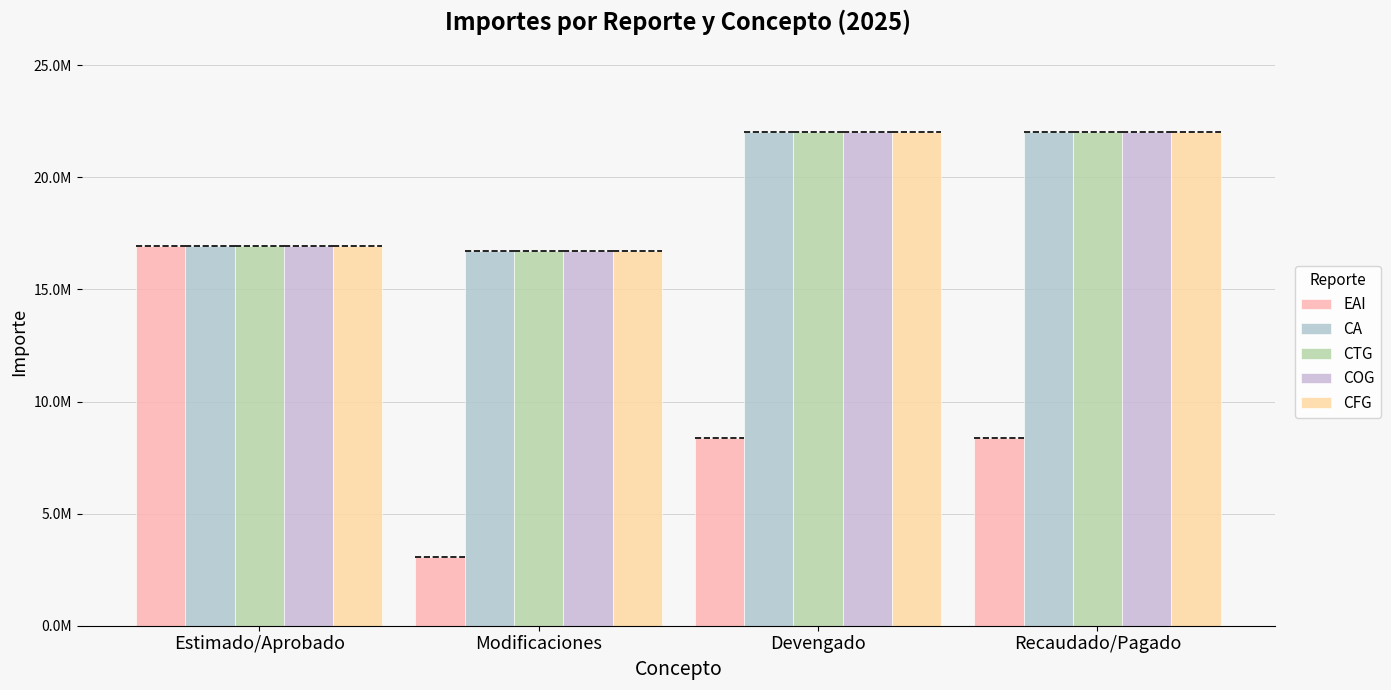

What is the sum of the CTG values at Modificaciones and Recaudado/Pagado?

38747602.7